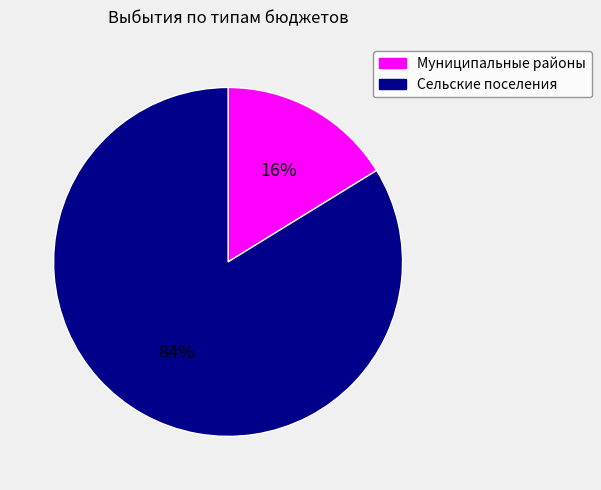

How many segments does this pie chart have?

2